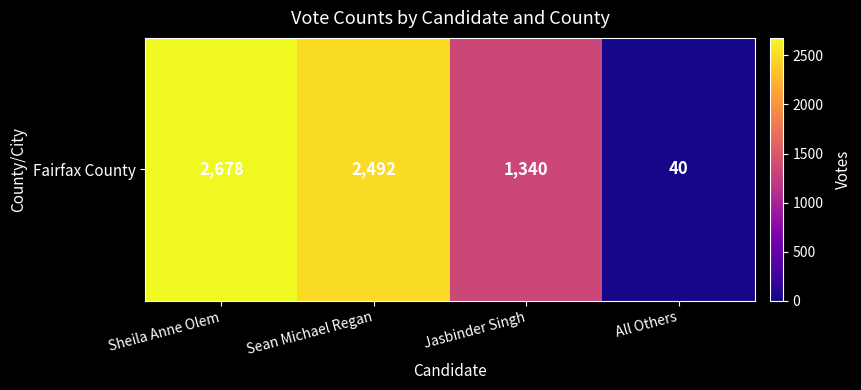

True or false: the data shows 1861 at Jasbinder Singh.

False